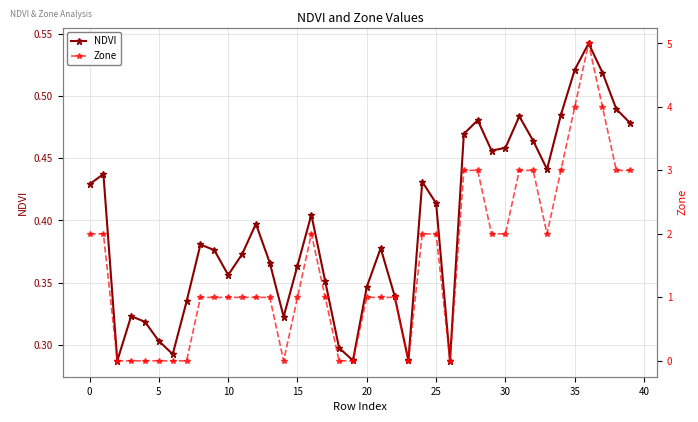

What are all the series names shown in the legend?

NDVI, Zone